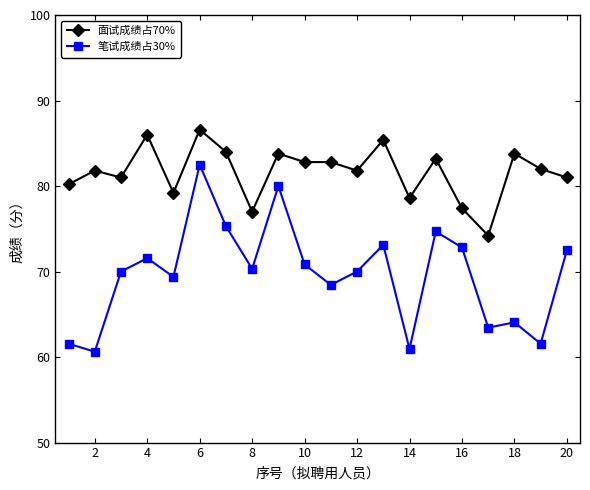

What is the maximum value shown in the chart?

86.6